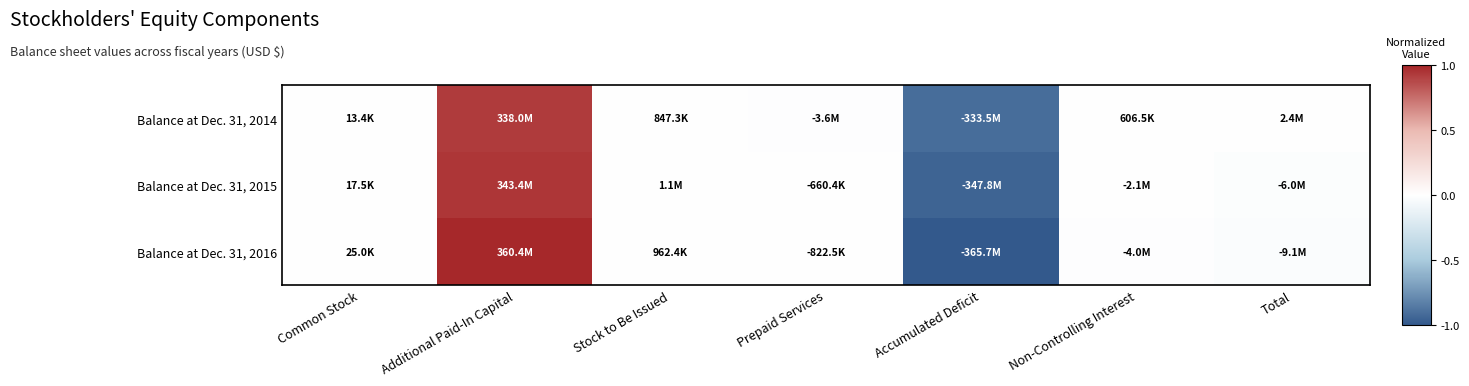

At which category does the chart reach its minimum across all series?

Accumulated Deficit